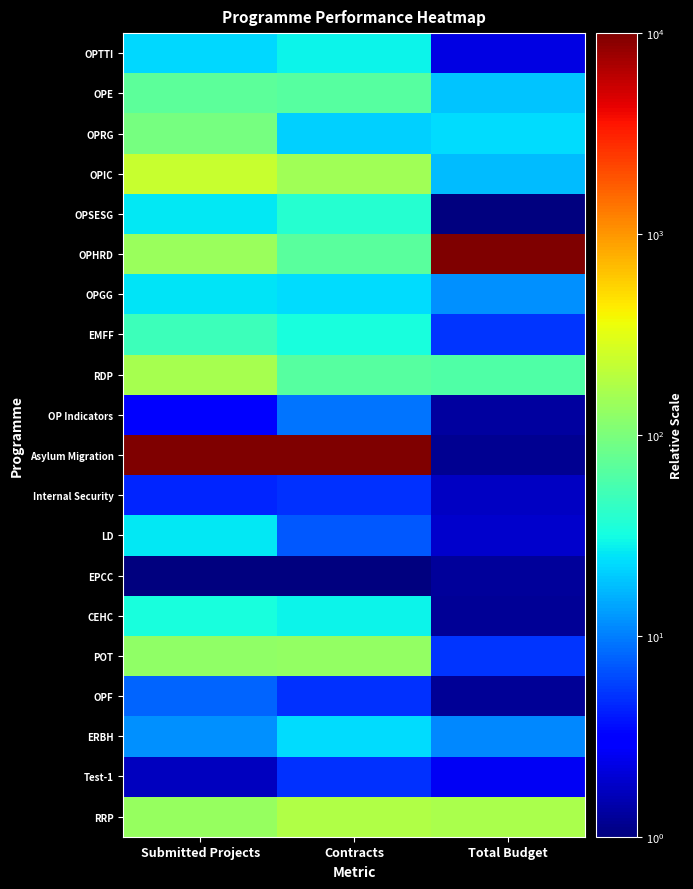

What is the total value across all series at Submitted Projects?

11182.9